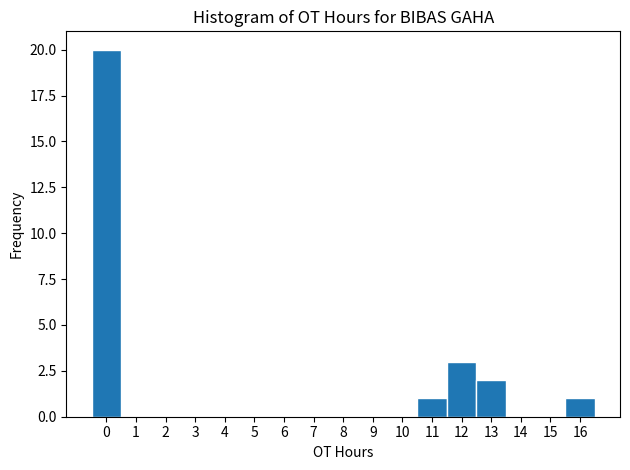

What is the height of the bar covering -0.5 to 0.5 on the x-axis? The values are not printed on the chart, so give them approximately, as read against the axis.

20